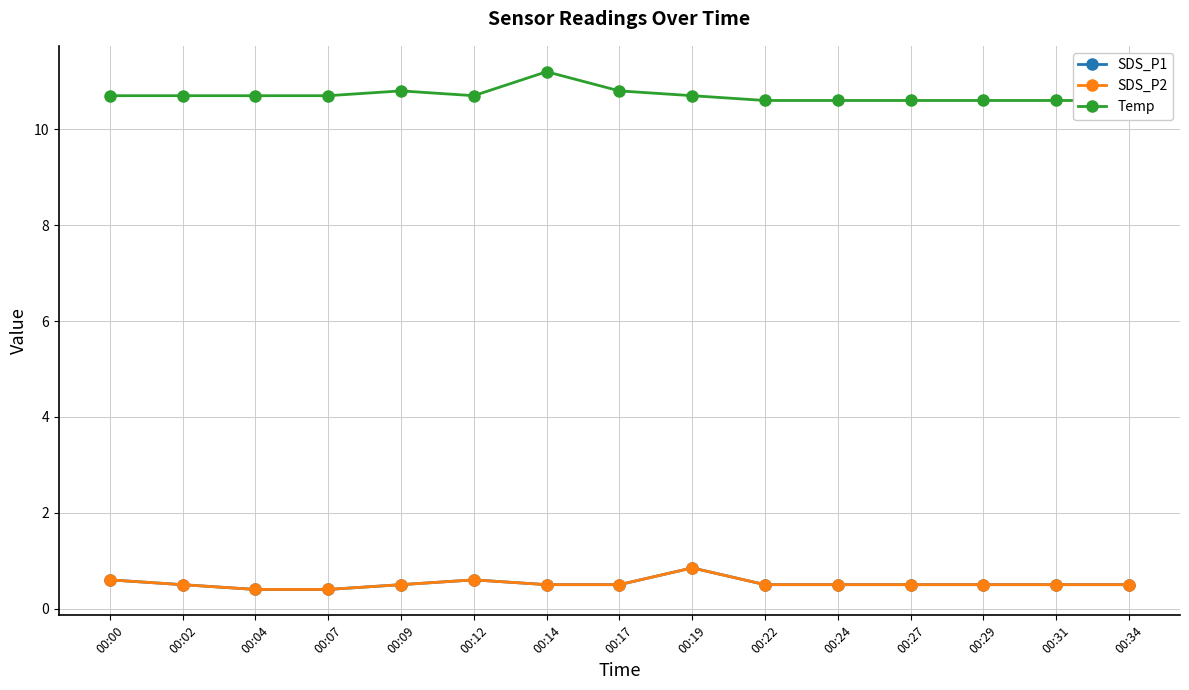

How many interior local peaks does the SDS_P2 series have?

2